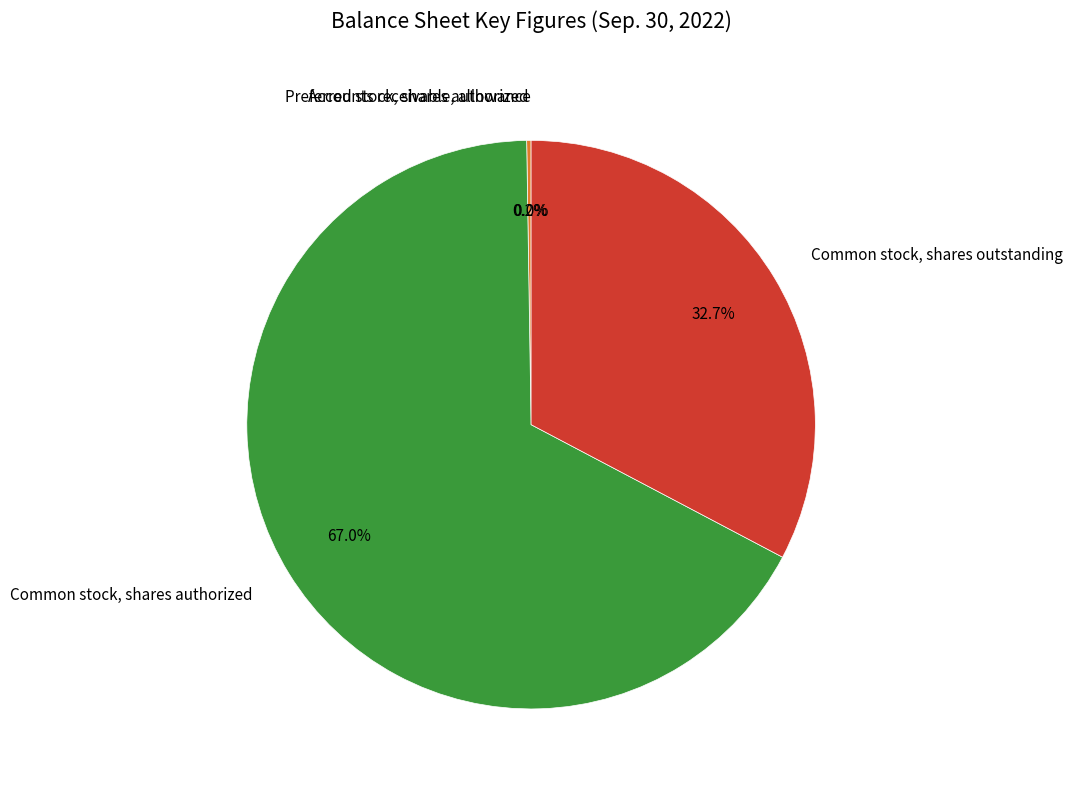

Between Common stock, shares authorized and Common stock, shares outstanding, which is larger?

Common stock, shares authorized